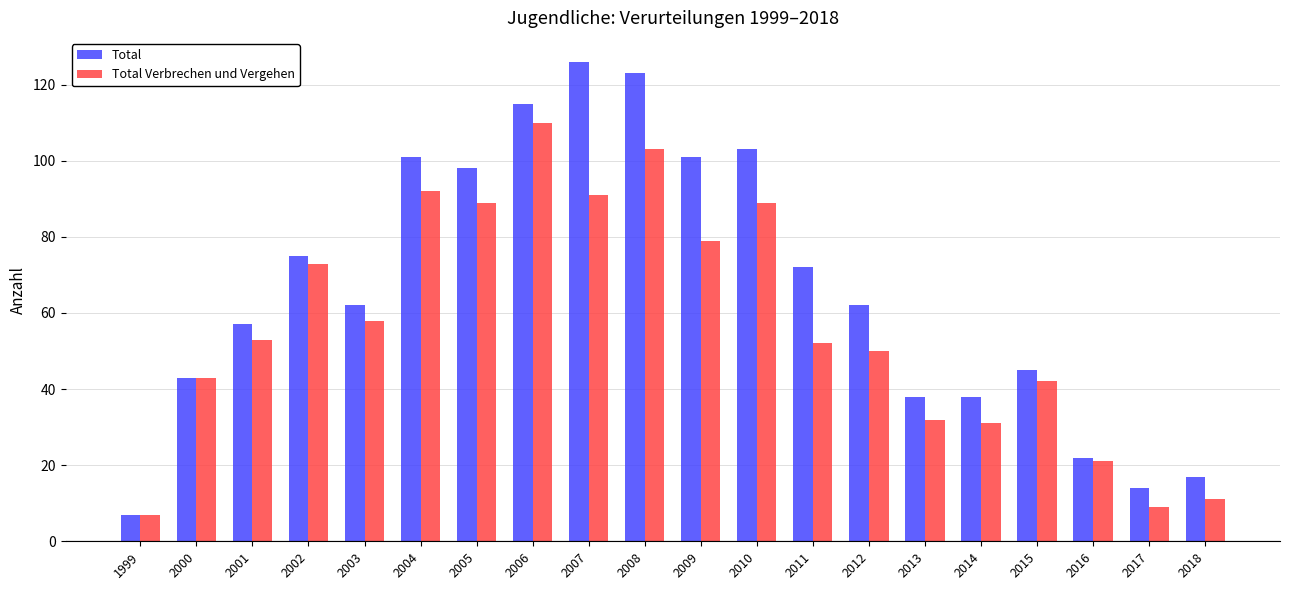

True or false: Total has a value of 31 at 2006.

False